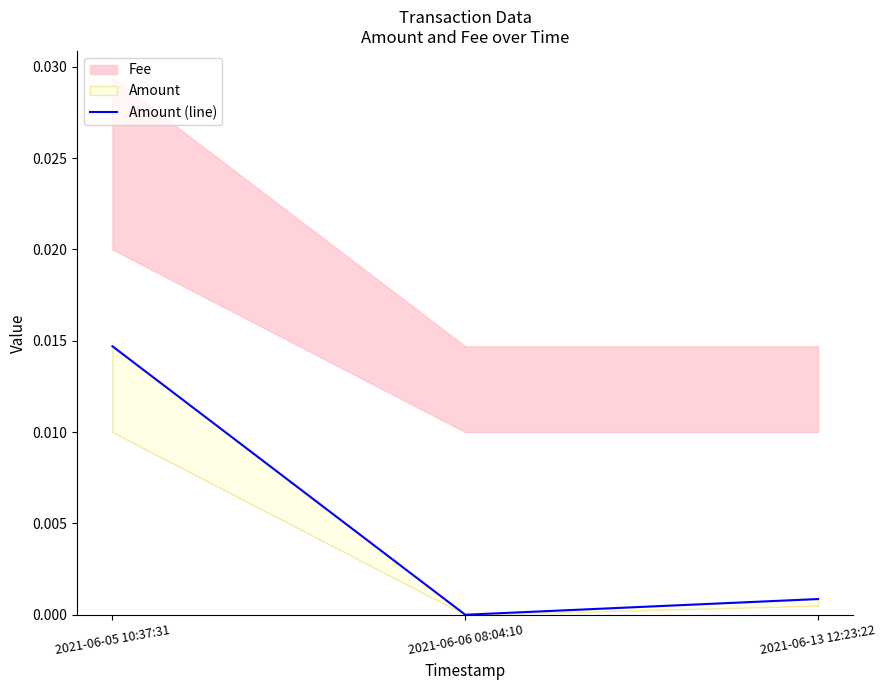

Does the chart have visible grid lines?

No